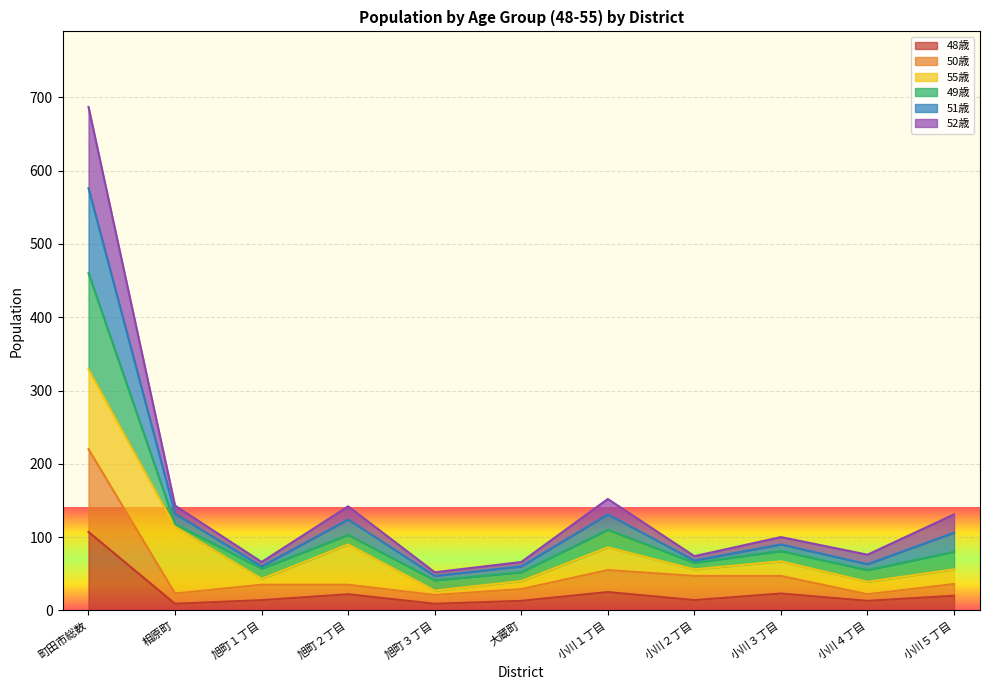

What is the total value across all series at 町田市総数?

687